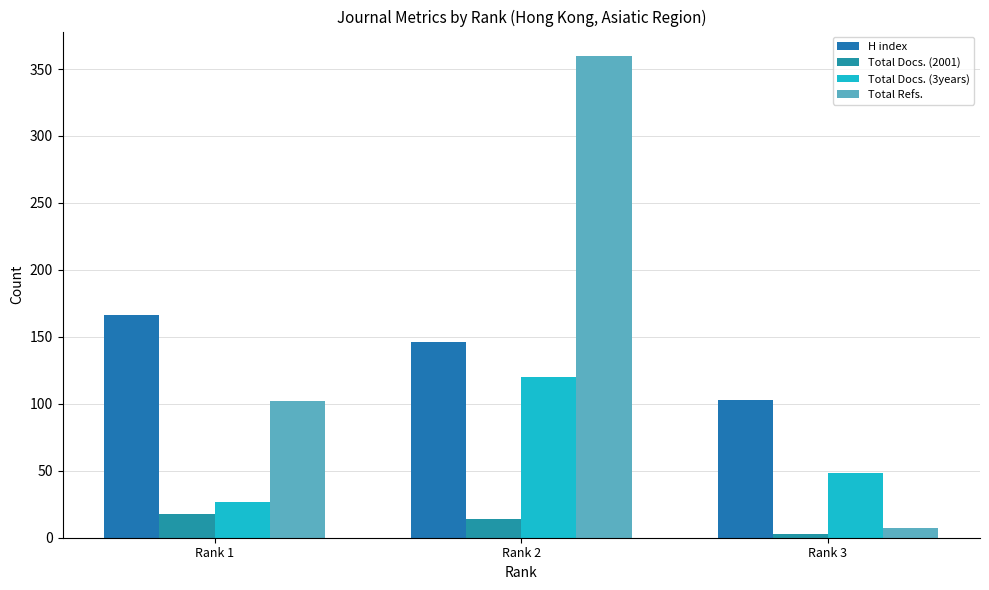

At how many categories does at least one series exceed 316?

1